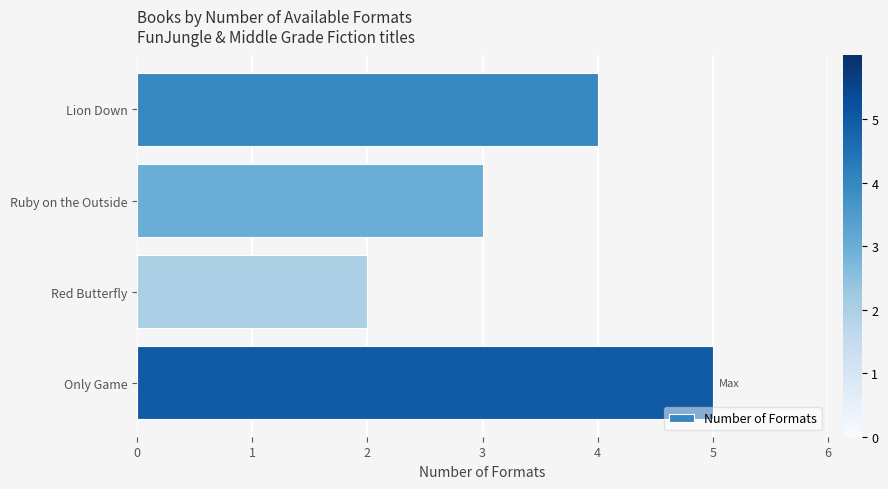

What is the label of the 4th bar from the bottom?

Lion Down